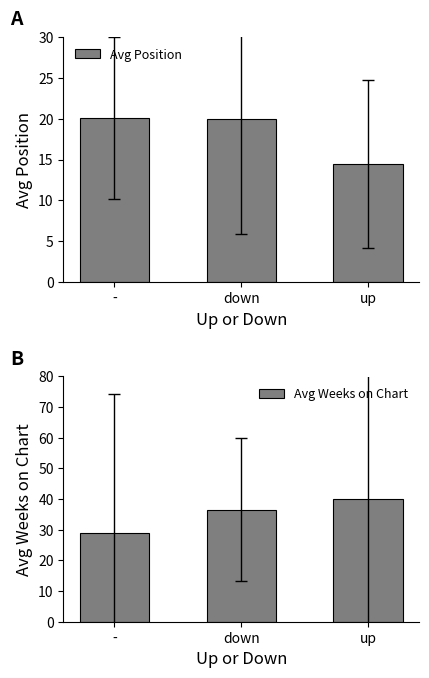

Is it true that Avg Weeks on Chart equals 40.2 at up?

True